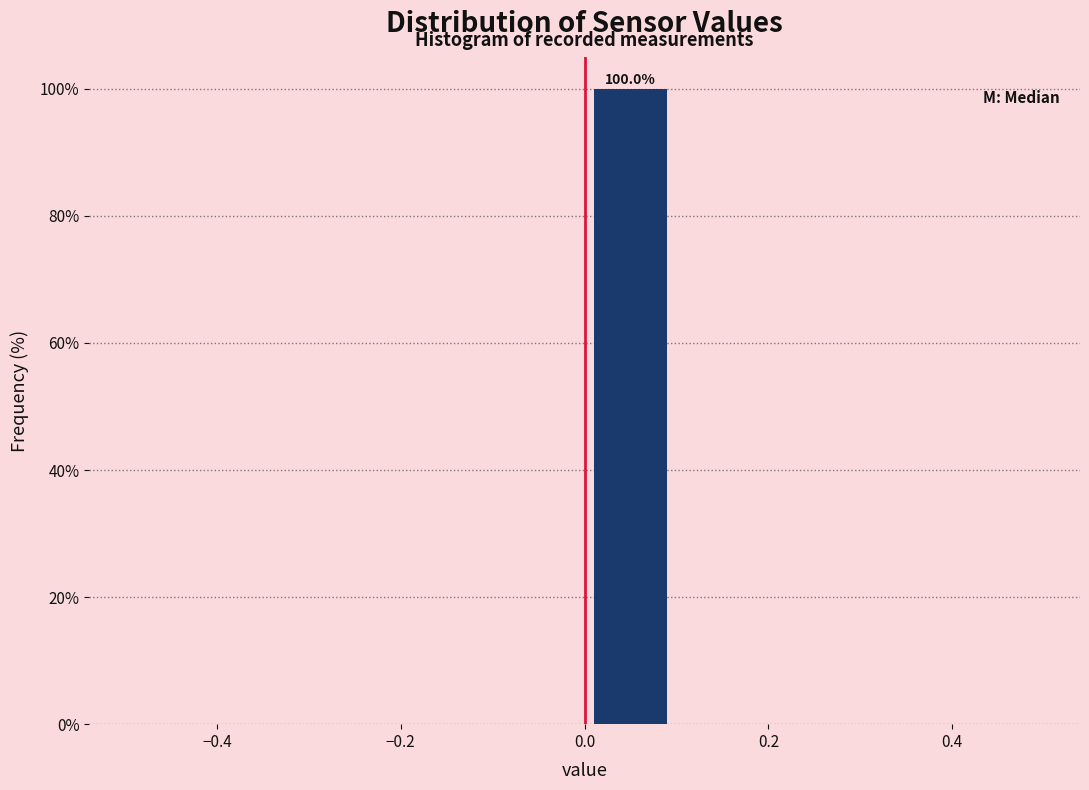

Over which range of the x-axis is the bar tallest?

0.0 to 0.1